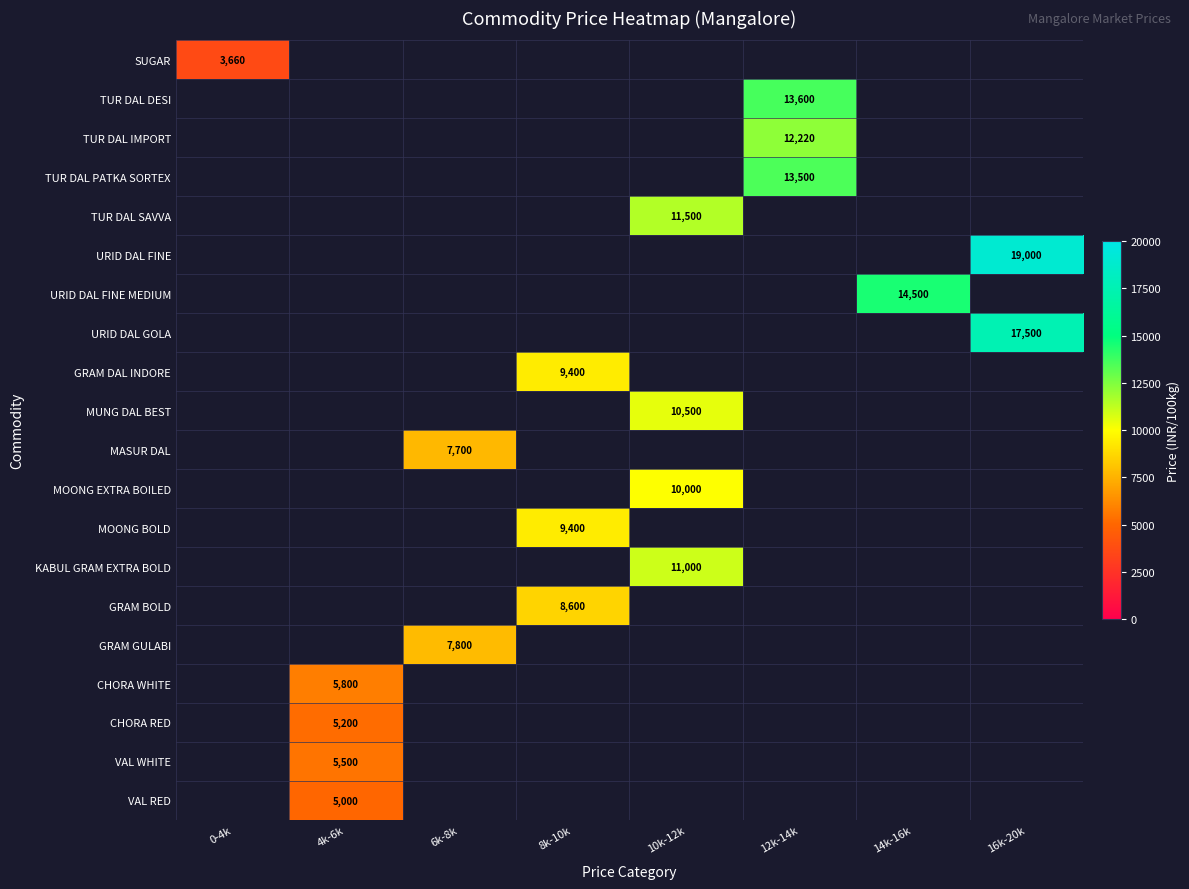

The value of MOONG BOLD at 8k-10k is 9400. True or false?

True